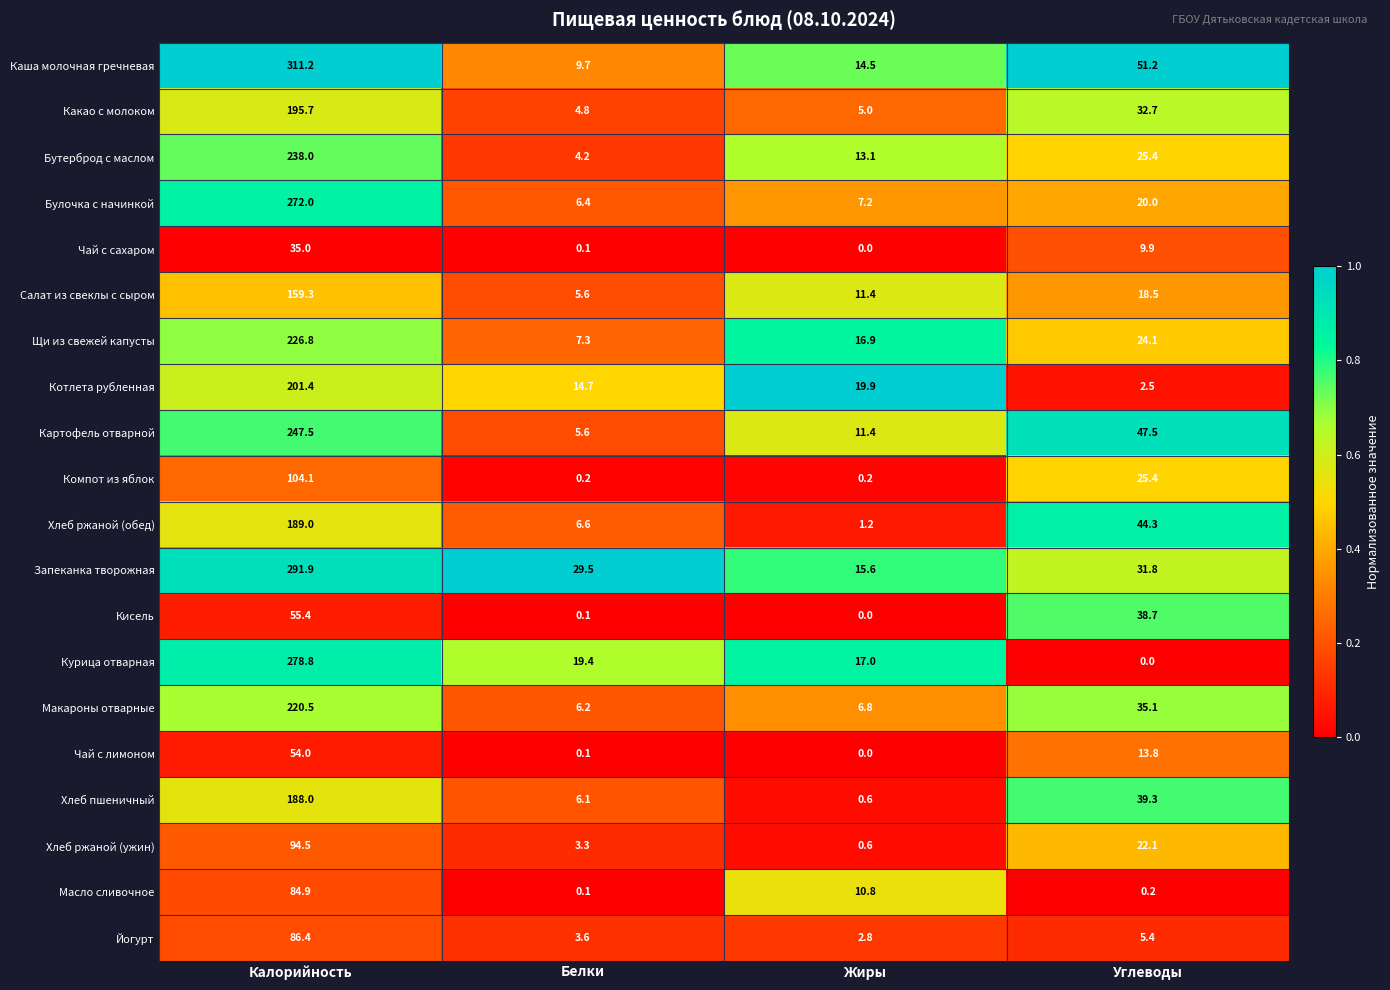

At which category does the chart reach its peak across all series?

Калорийность